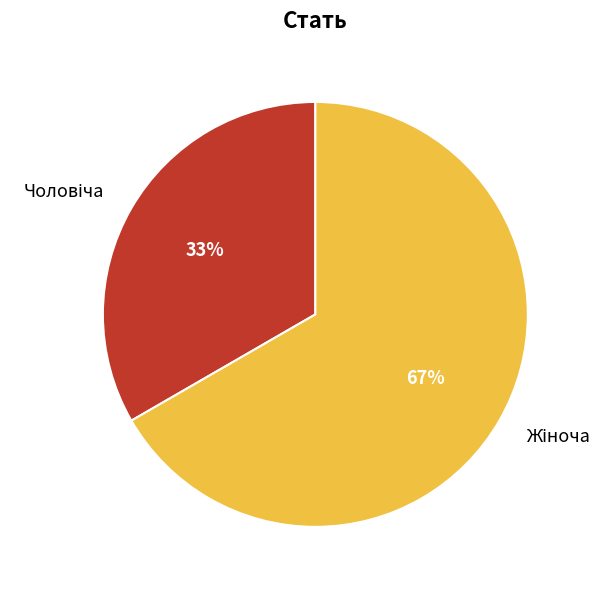

Is there a majority slice in this chart?

Yes